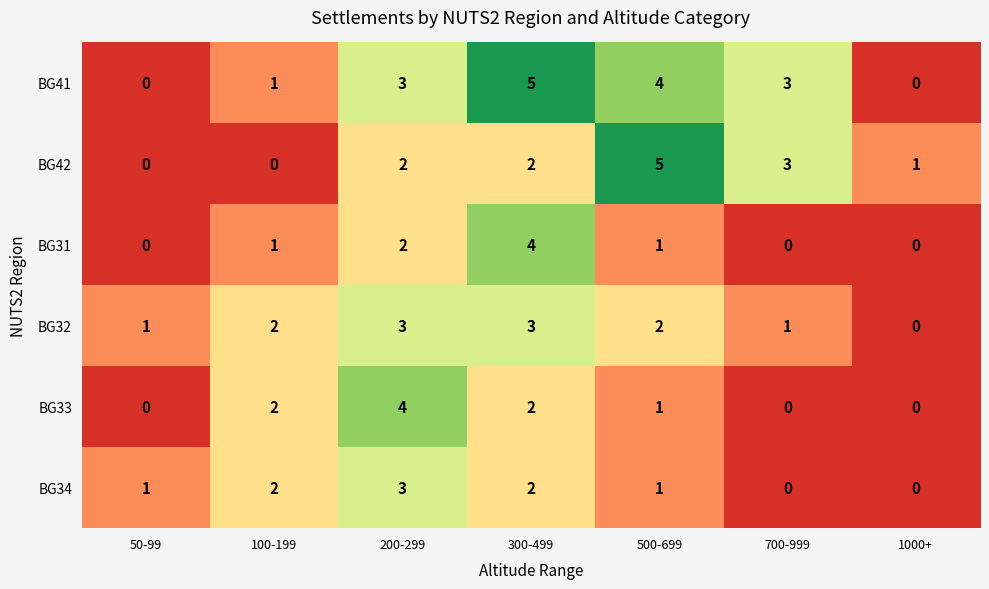

At which label does BG42 reach its peak?

500-699